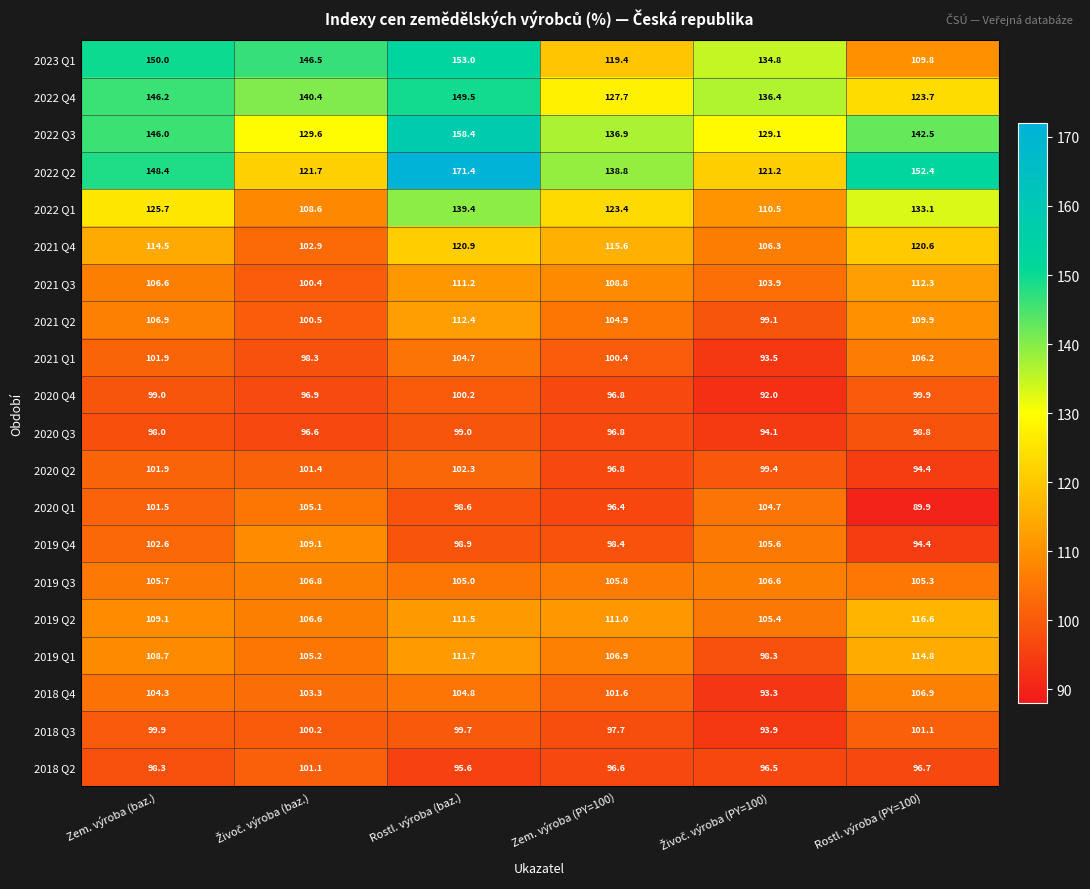

How many distinct data groups are displayed?

20